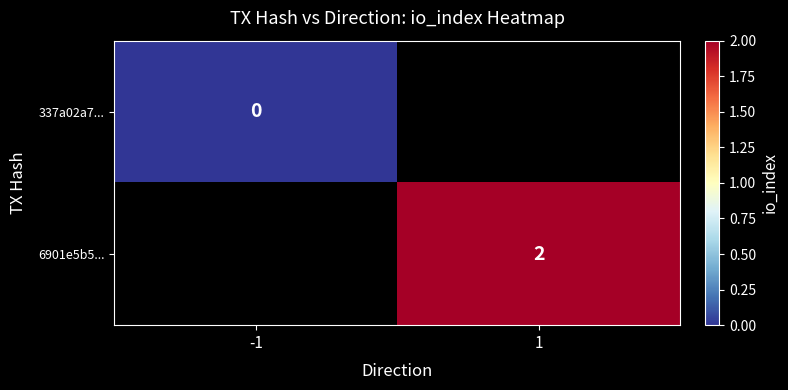

True or false: 6901e5b5... has a value of 3 at 1.

False